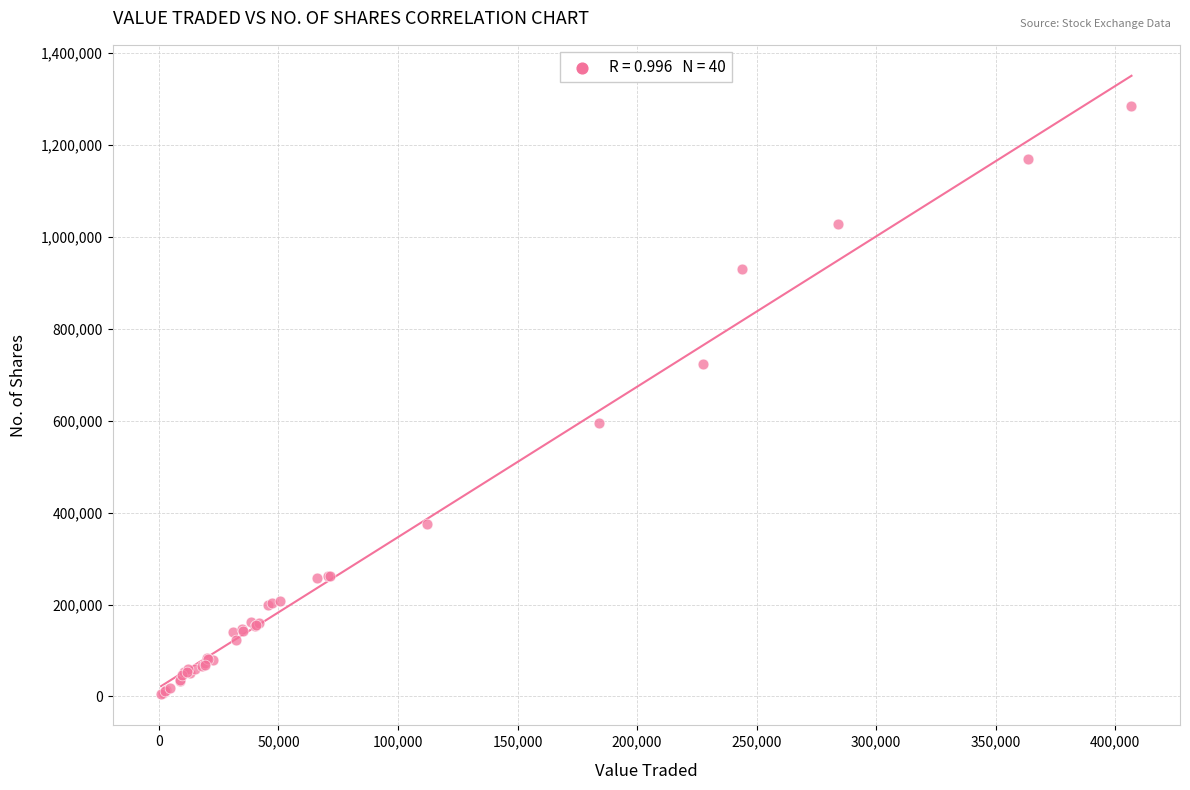

What Y value in the scatter plot is closest to 643996?

595269